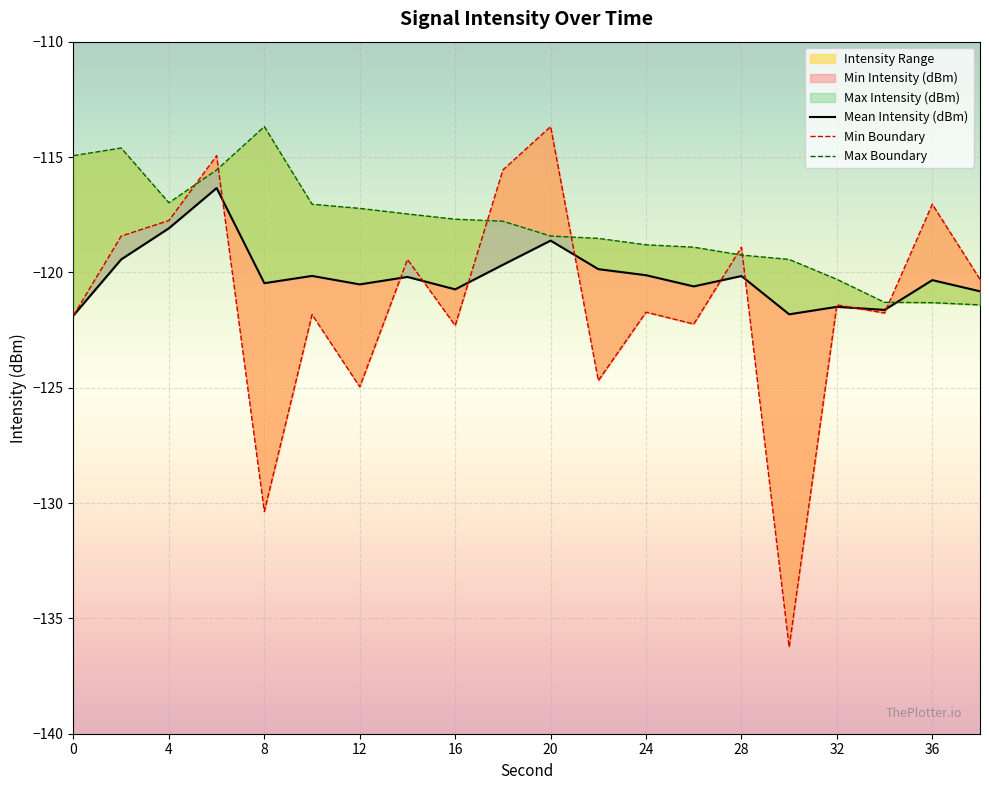

What is the difference between the Mean Intensity (dBm) values at 12 and 36?

0.2